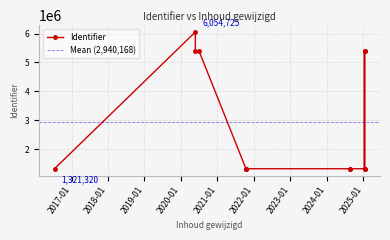

What is the change in value from 2020-05-25 to 2024-08-20?

-4074297